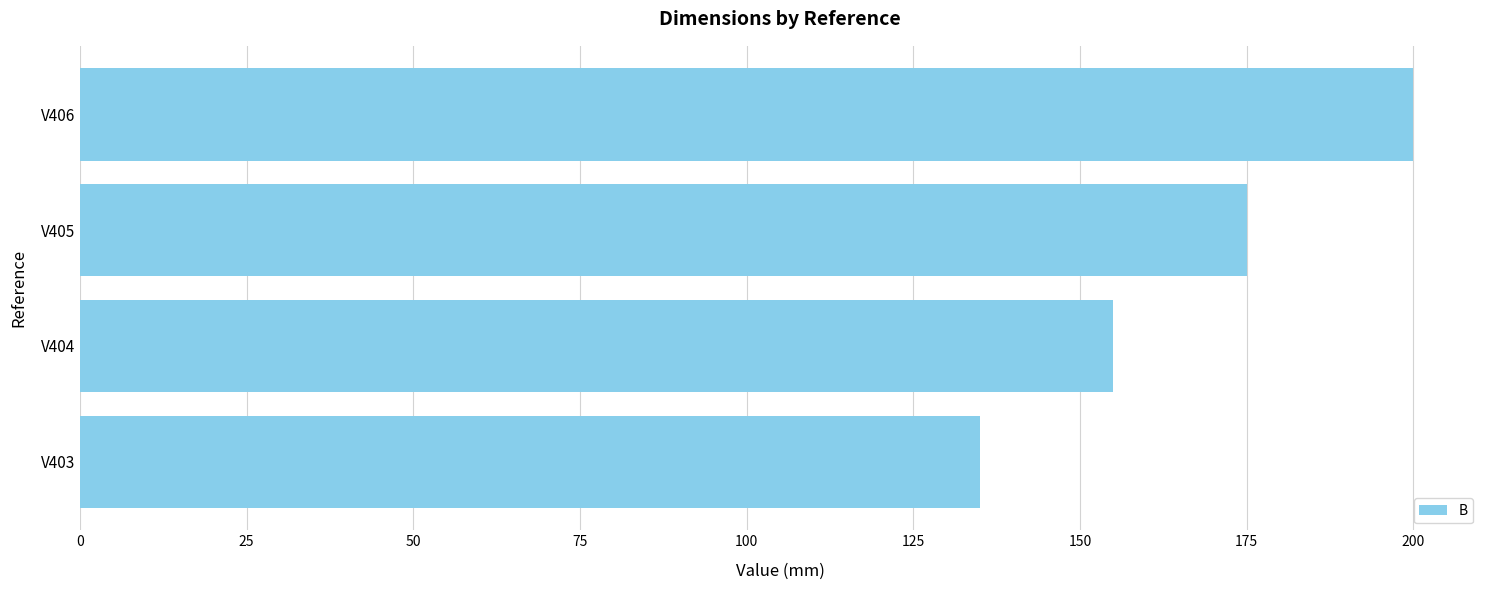

Which label corresponds to the largest value in the chart?

V406